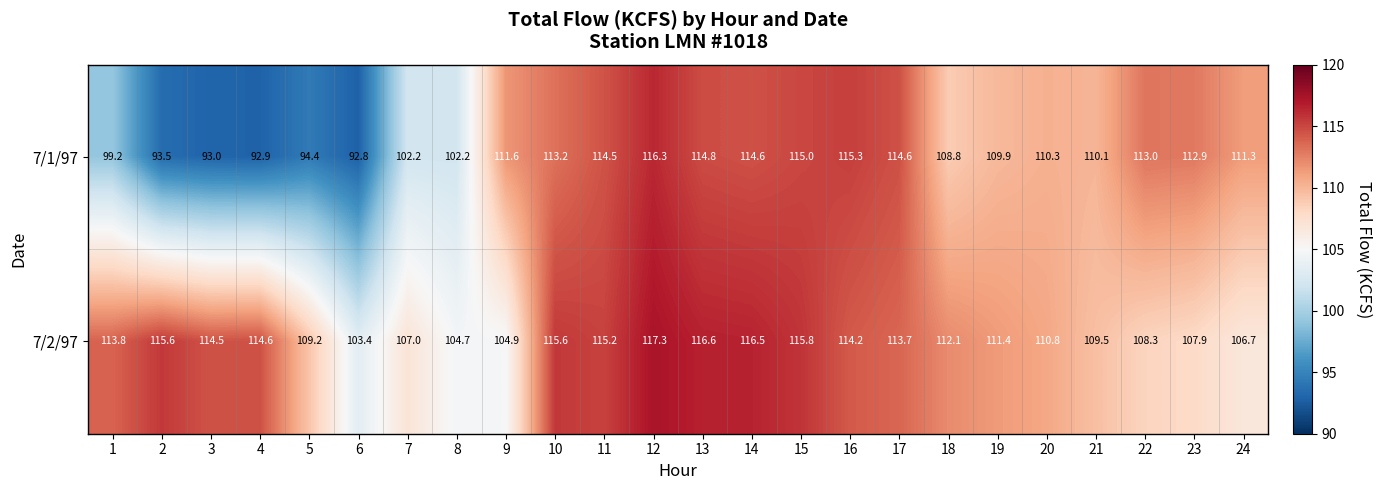

Rank the series by their average value, from lowest to highest.

7/1/97, 7/2/97